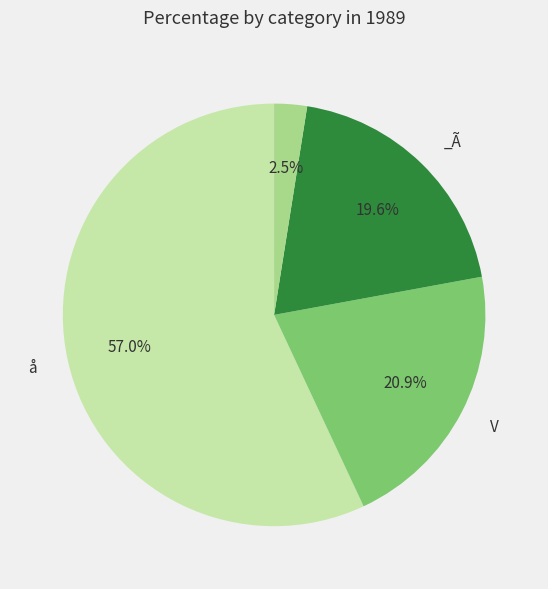

Does any single category account for the majority?

Yes